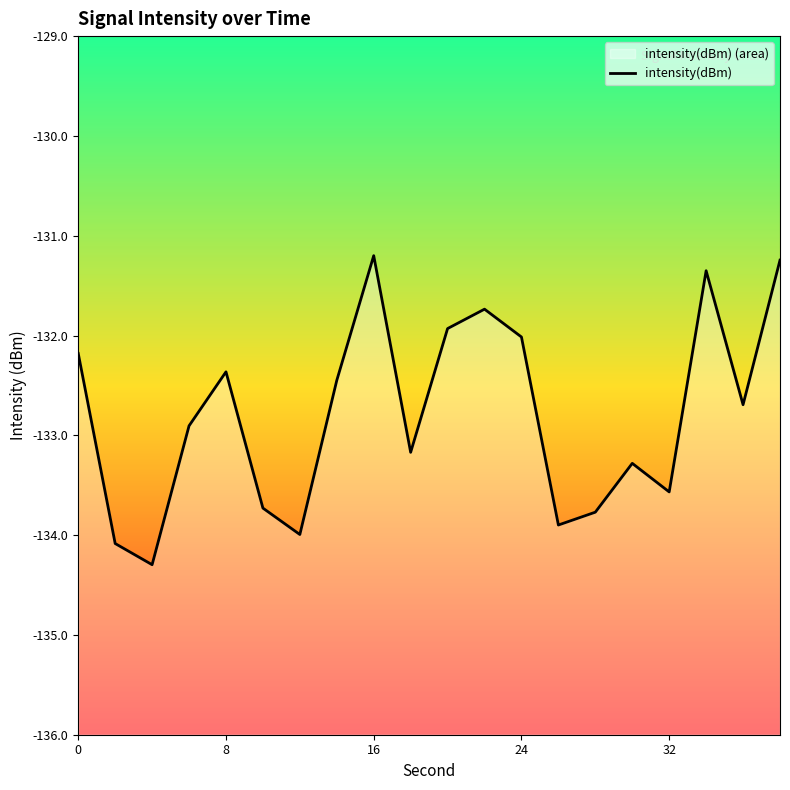

What is the value of the 10th point from the left?

-133.2